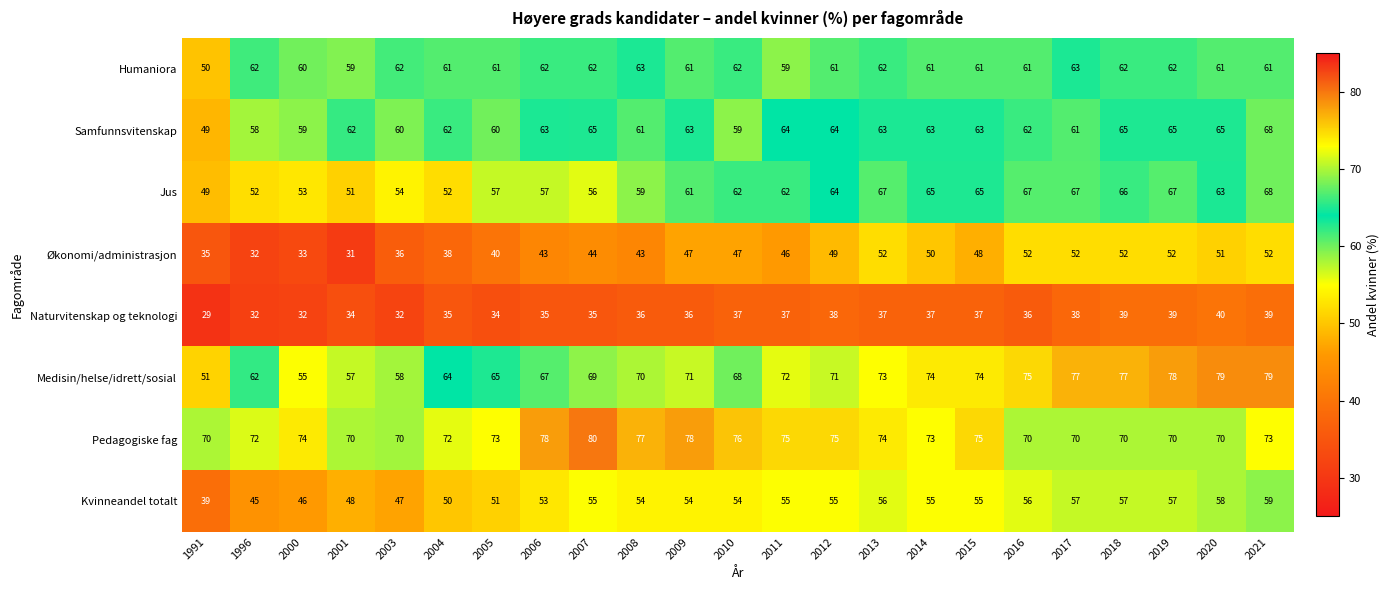

Read the Humaniora value at 1991.

50